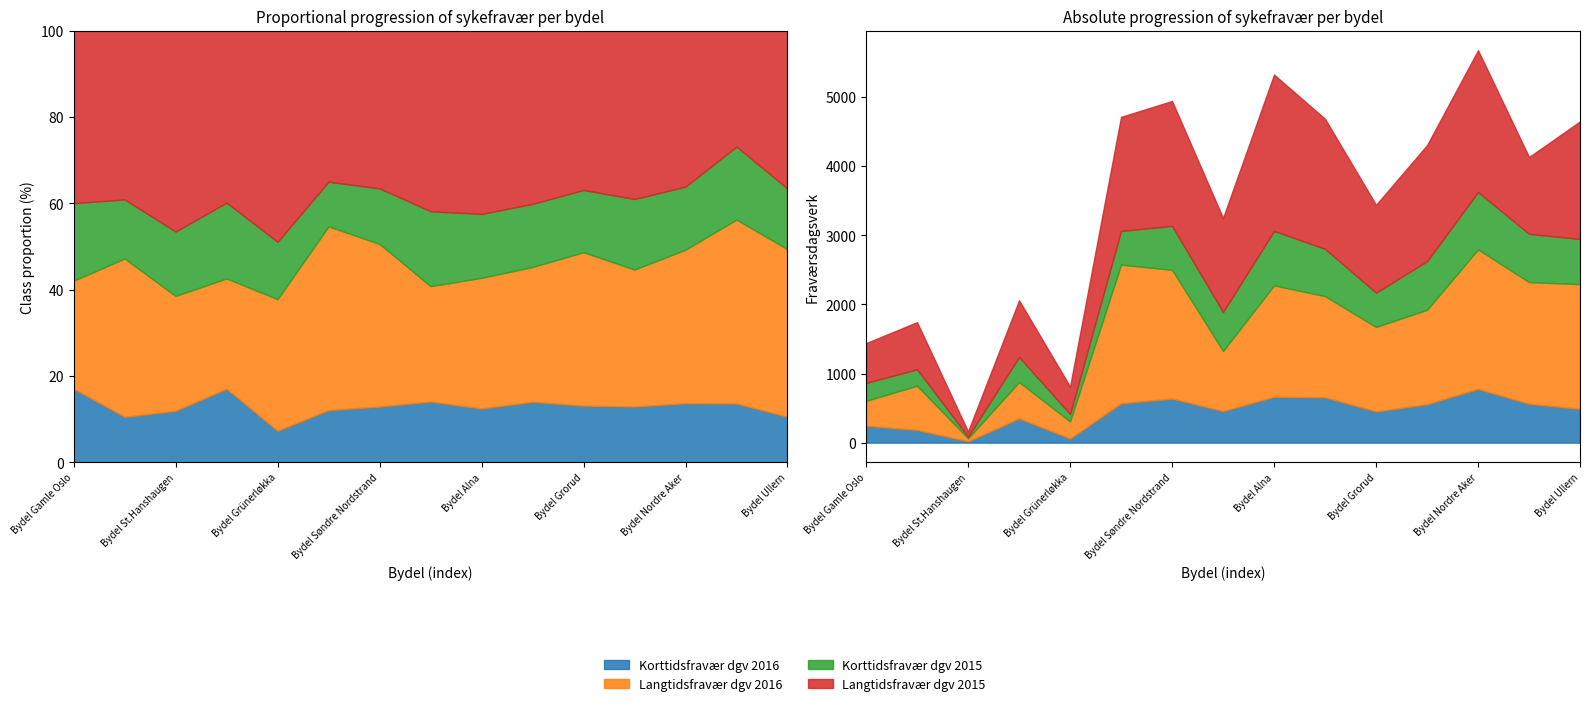

Rank the series by their maximum value, from highest to lowest.

Langtidsfravær dgv 2015, Langtidsfravær dgv 2016, Korttidsfravær dgv 2015, Korttidsfravær dgv 2016